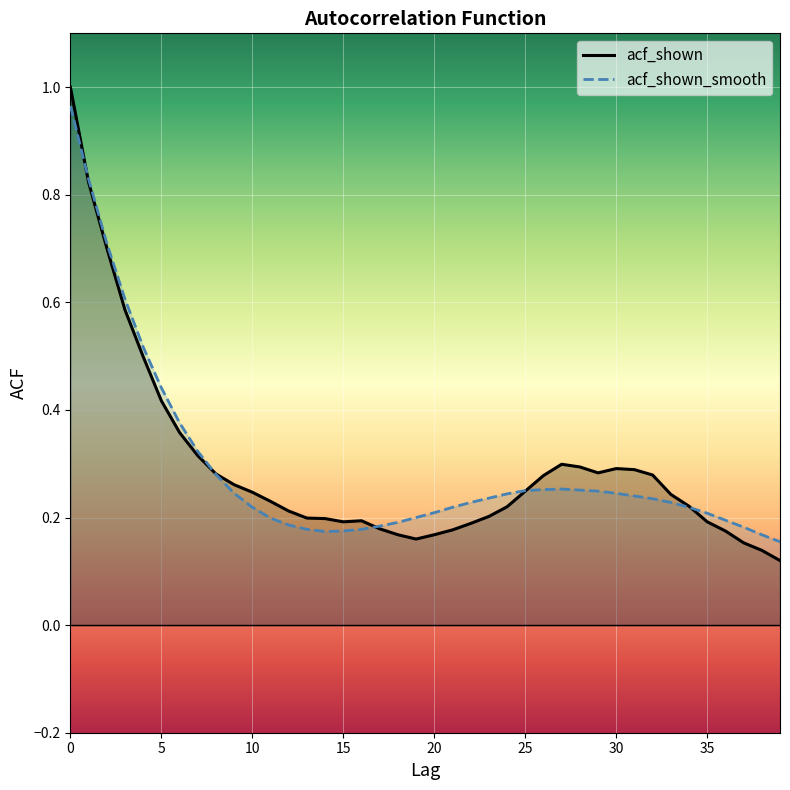

Which series has the largest total across all categories?

acf_shown